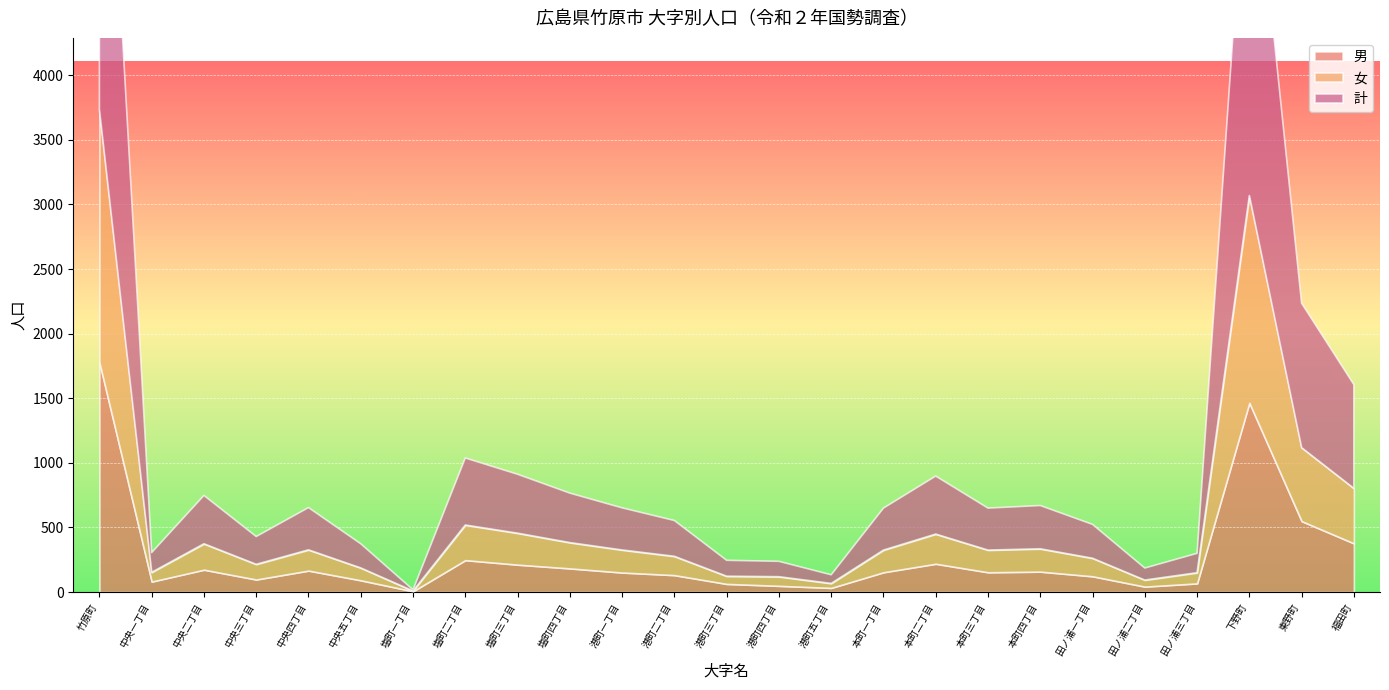

What is the approximate value of 計 at 下野町?

3069